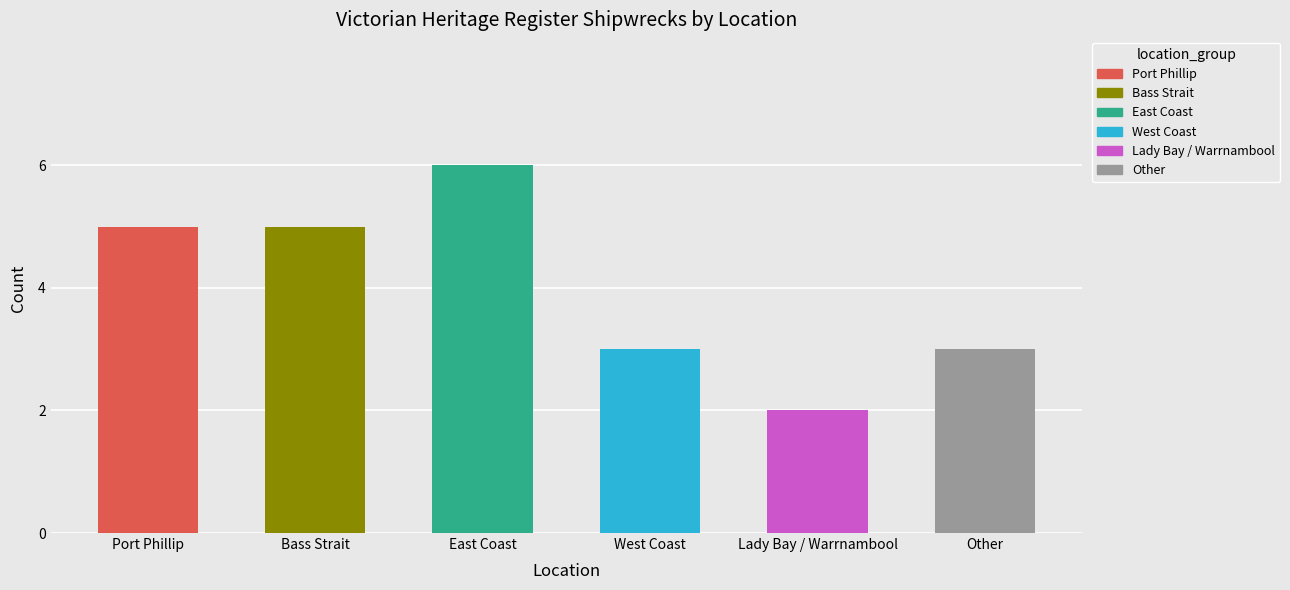

The value at East Coast is 10. True or false?

False